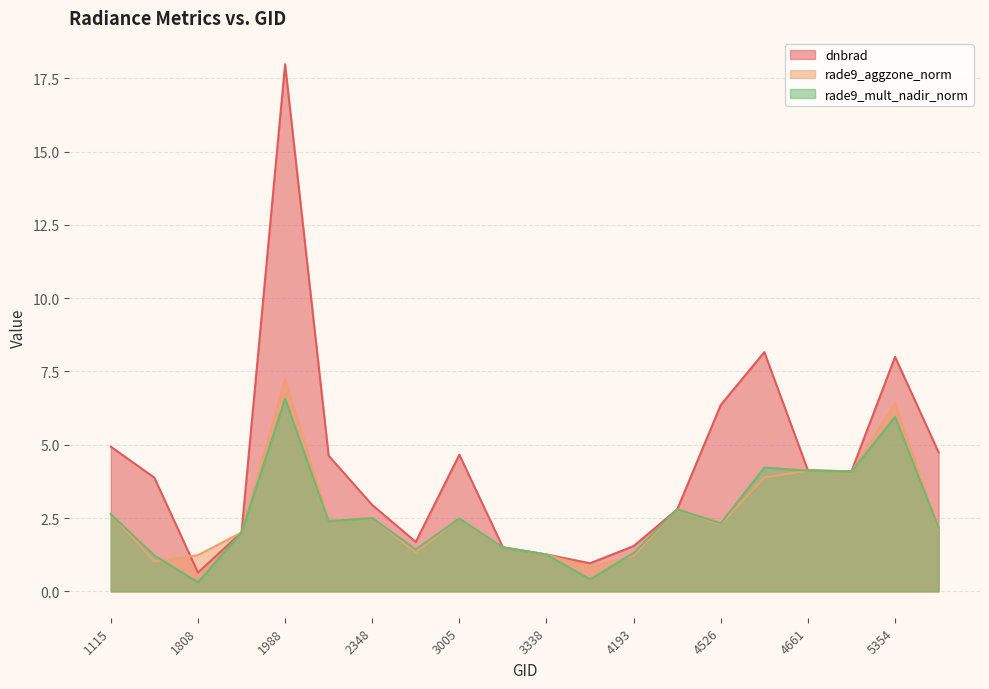

List the labels in order of rade9_mult_nadir_norm value, smallest first.

1808, 3464, 1790, 3338, 4193, 2960, 3185, 1925, 5390, 4526, 2051, 3005, 2348, 1115, 4445, 5318, 4661, 4580, 5354, 1988